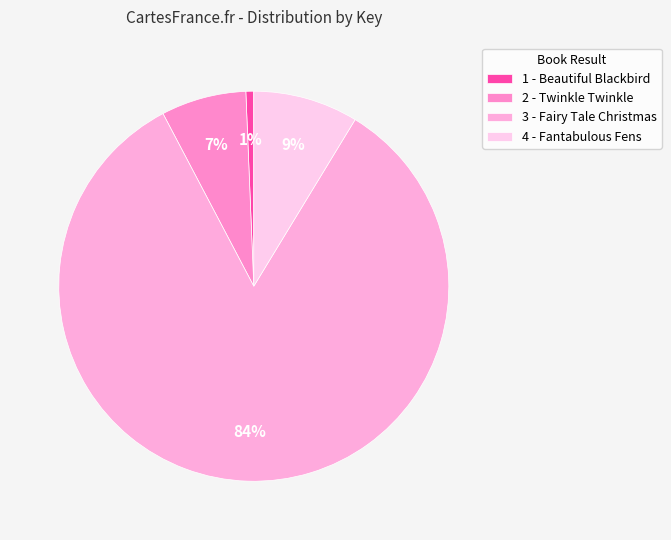

To the nearest percent, what percentage of the pie is 3 - Fairy Tale Christmas?

84%